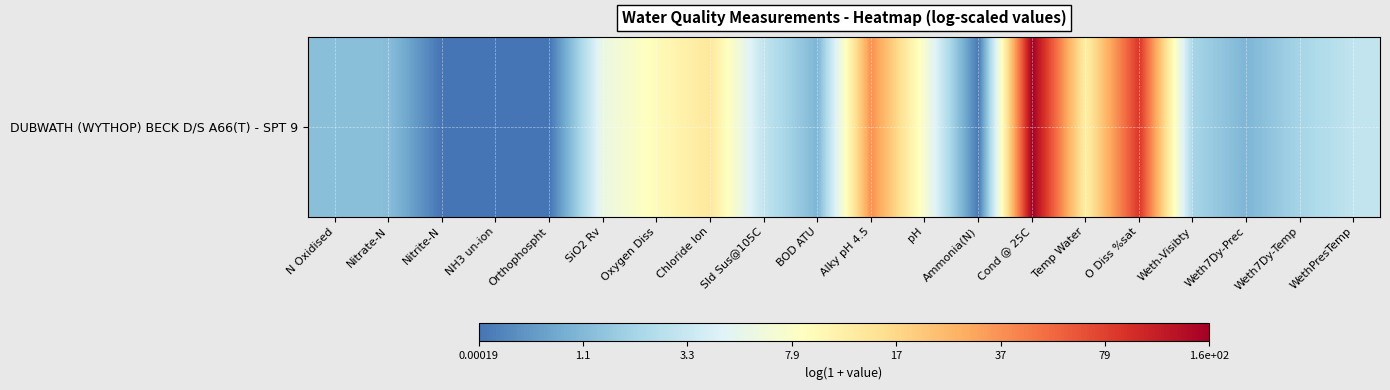

How many data points are less than 1?

8